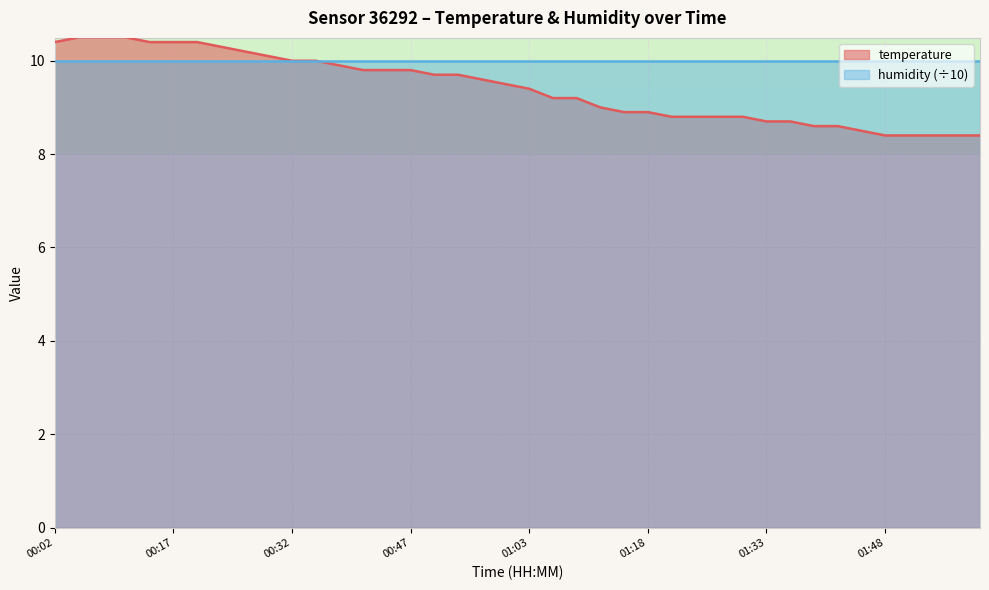

What is the approximate value at 01:42?

8.6